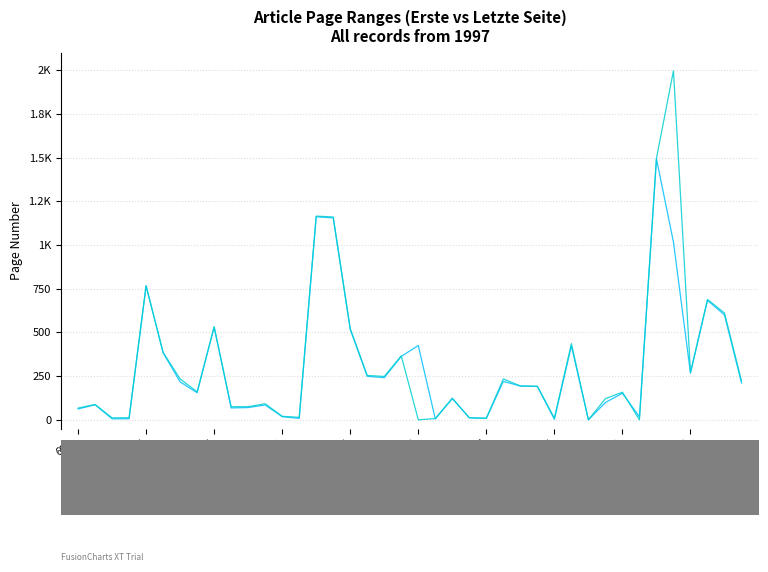

What is the label of the 38th point from the left?

37